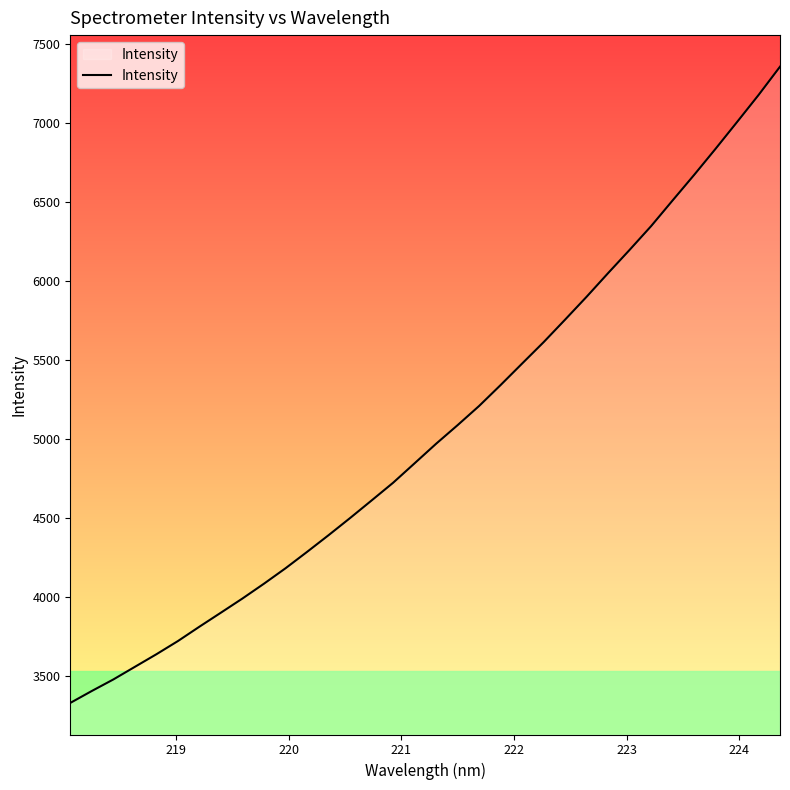

What is the average value?

5058.2